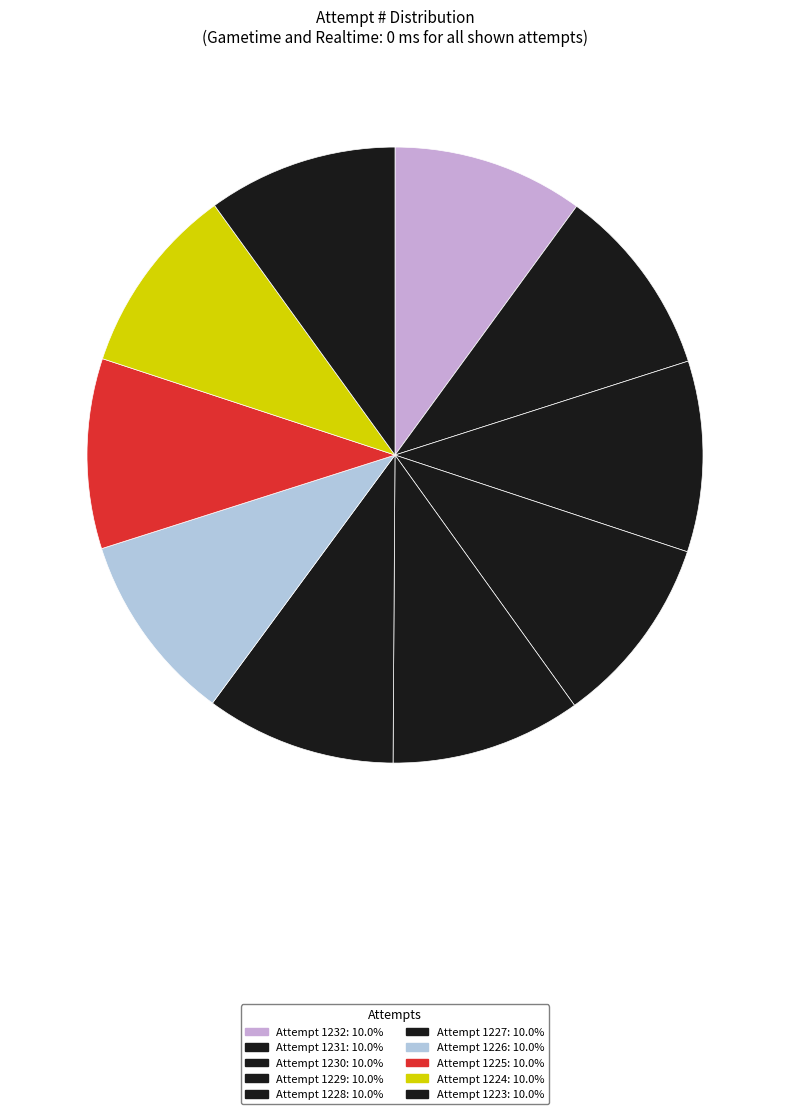

How many slices are in this pie chart?

10